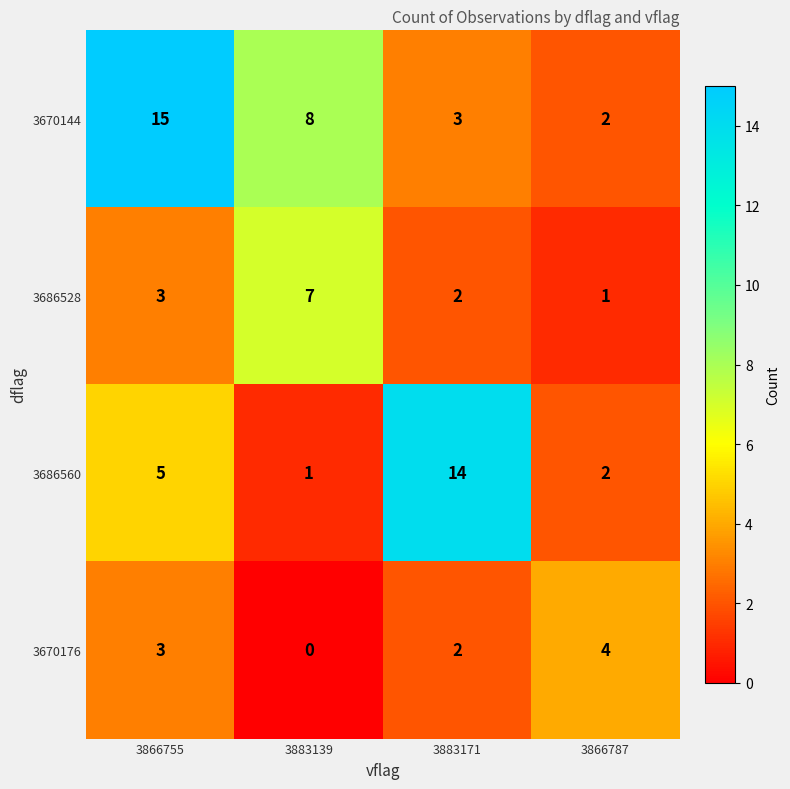

At which category is the sum across all series the highest?

3866755